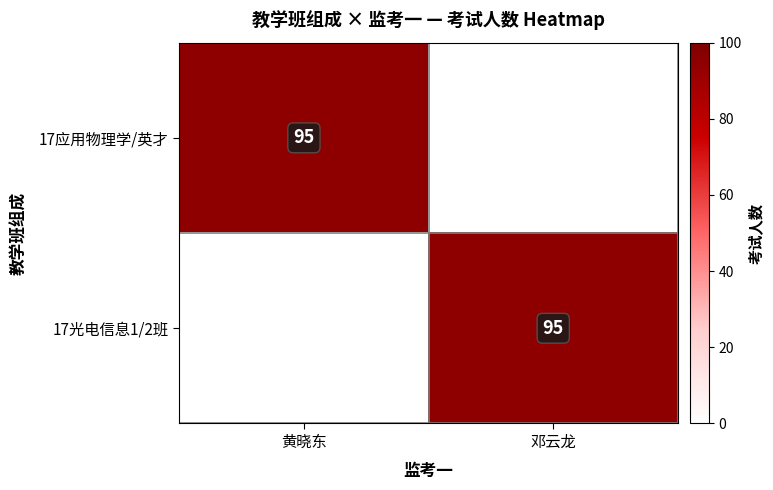

The 17应用物理学/英才 series shows 95 at 黄晓东. True or false?

True